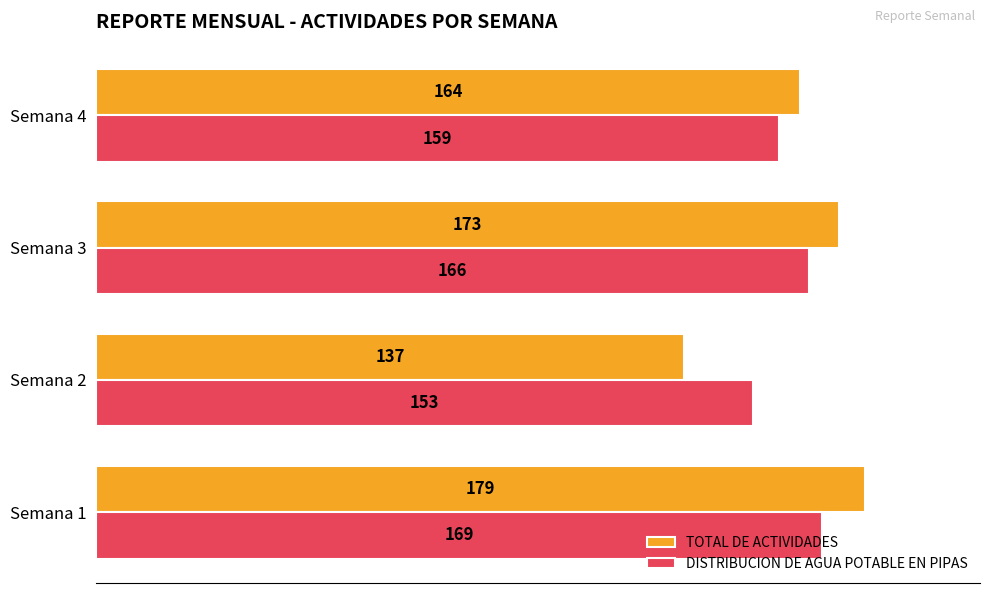

Rank the series by their maximum value, from highest to lowest.

TOTAL DE ACTIVIDADES, DISTRIBUCION DE AGUA POTABLE EN PIPAS